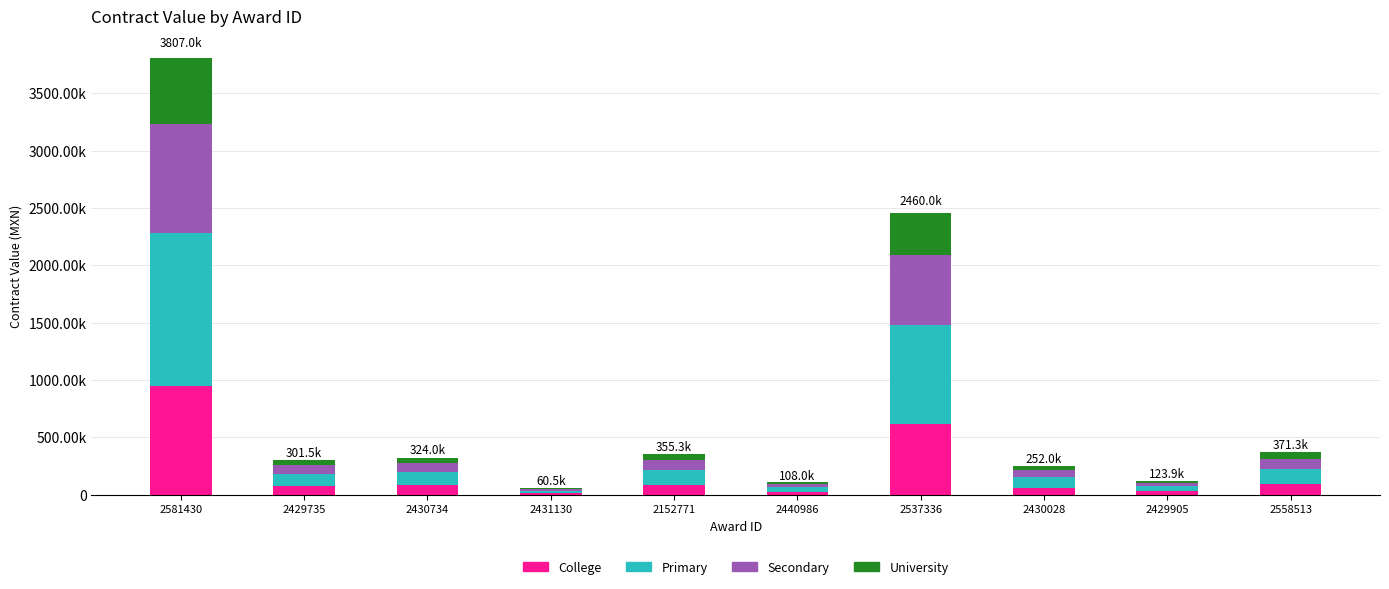

What are all the series names shown in the legend?

College, Primary, Secondary, University